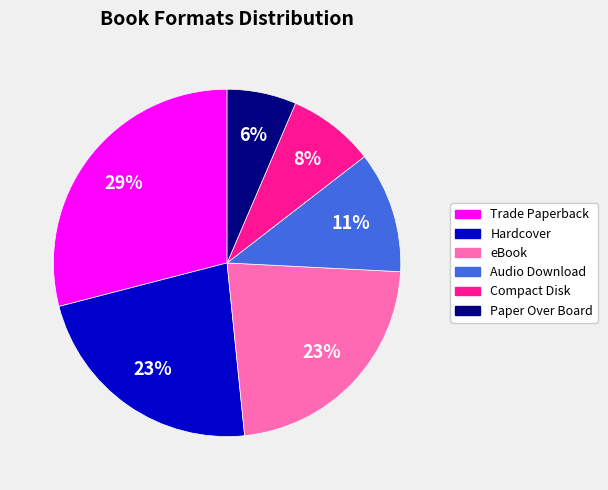

Is it true that Trade Paperback is 29% of the pie?

True